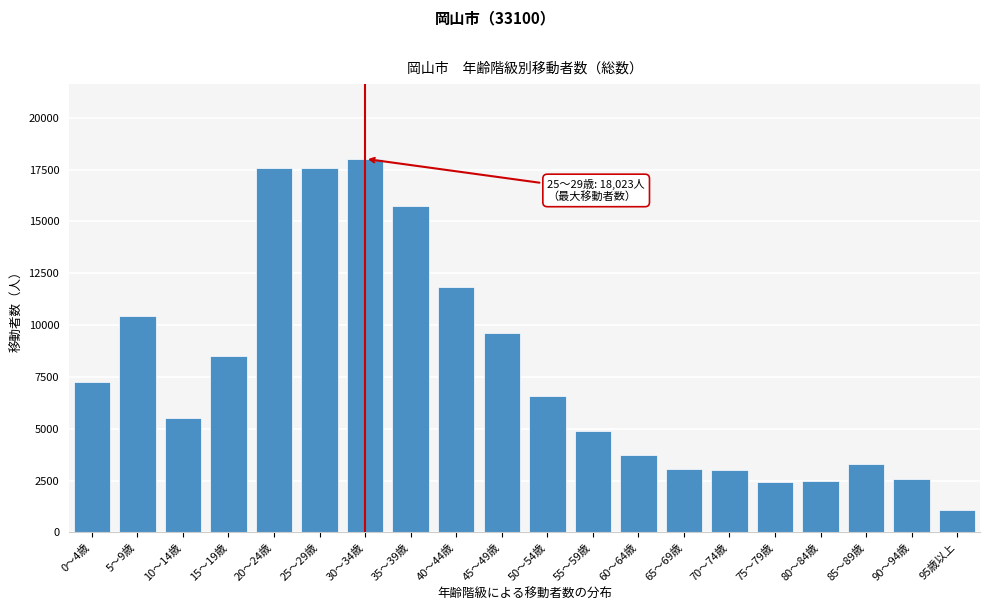

At which category does the chart reach its peak across all series?

30～34歳